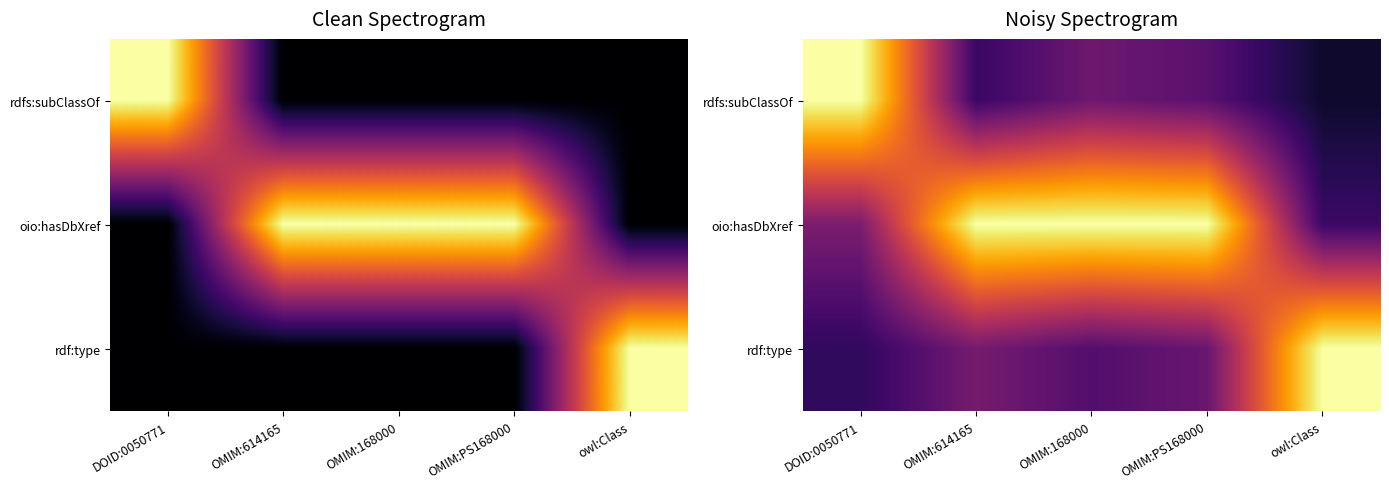

Rank the categories by rdf:type value from lowest to highest.

DOID:0050771, OMIM:168000, OMIM:PS168000, OMIM:614165, owl:Class